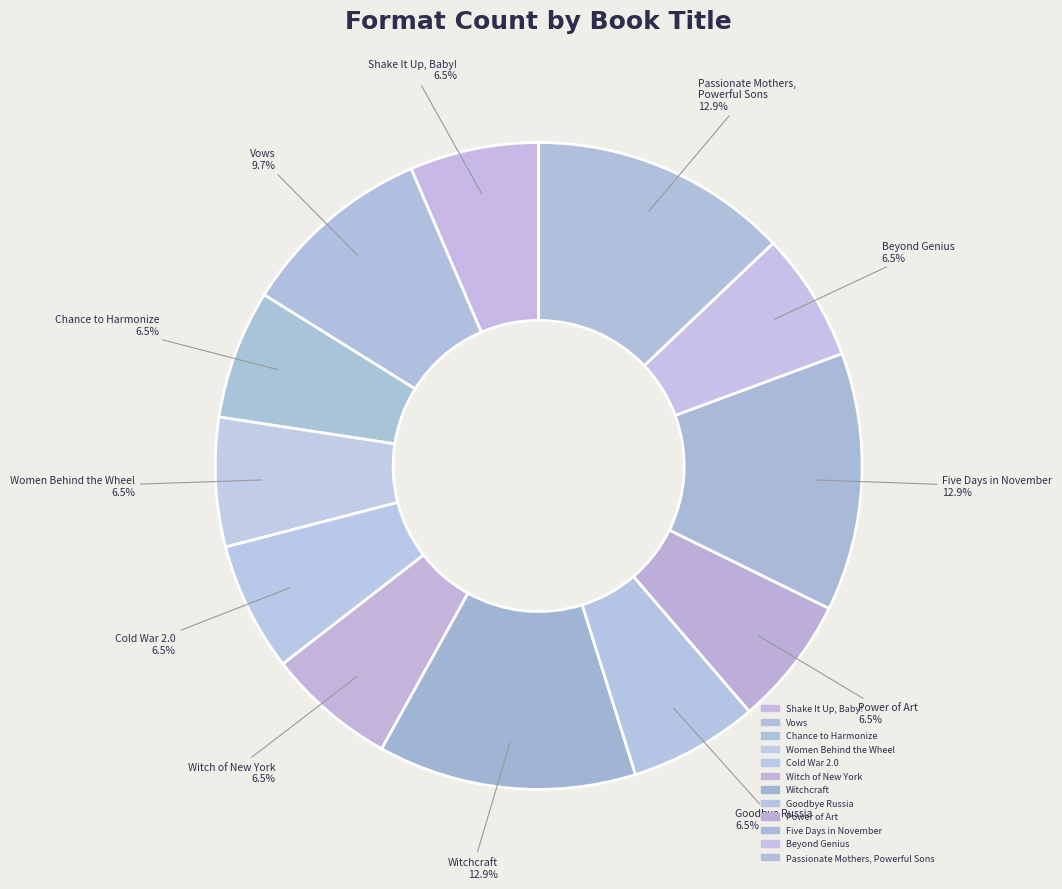

How many slices are in this pie chart?

12